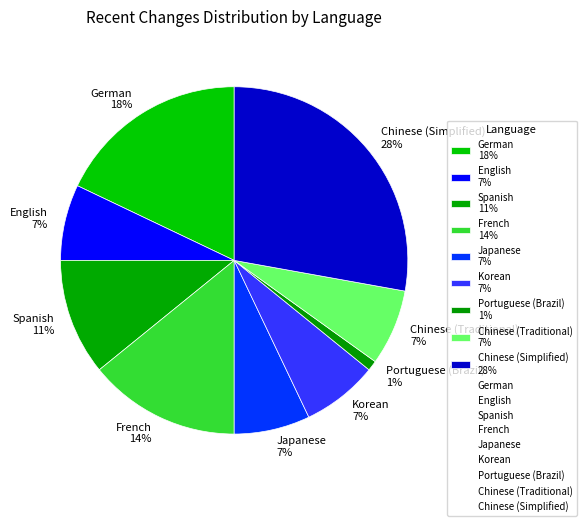

Is it true that Portuguese (Brazil) is 9% of the pie?

False